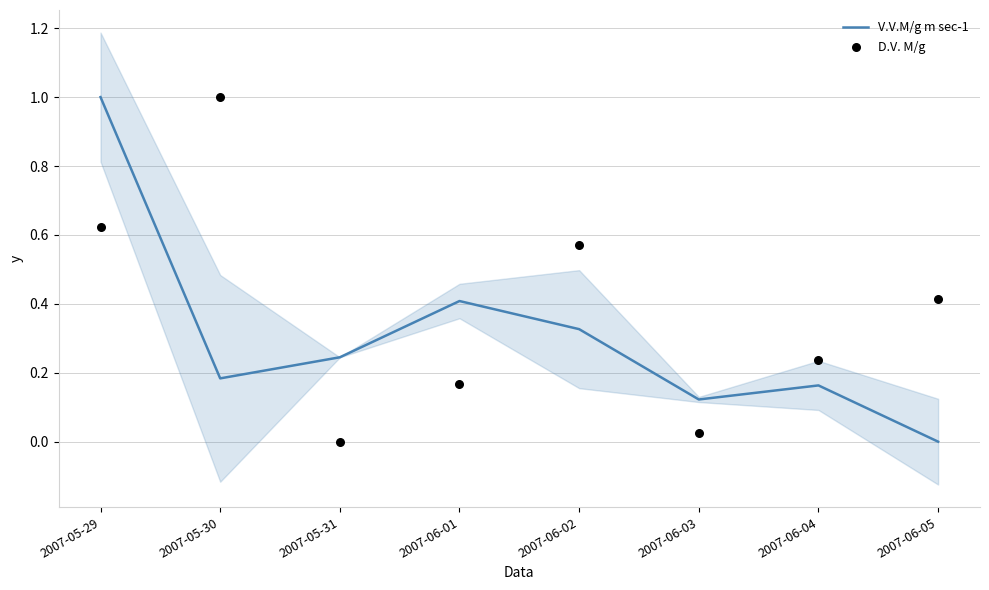

What is the total value across all series at 2007-05-30?

1.2